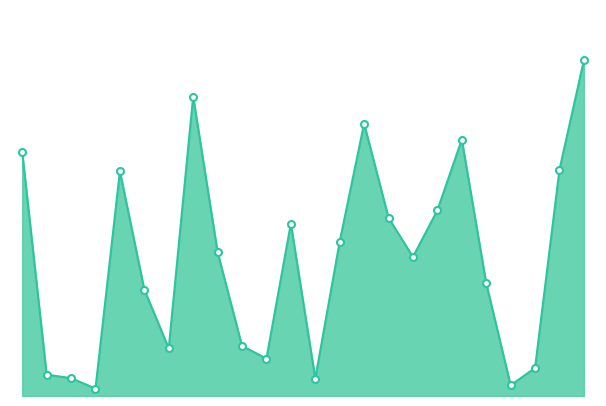

Is this an area chart (filled region under the line)?

Yes